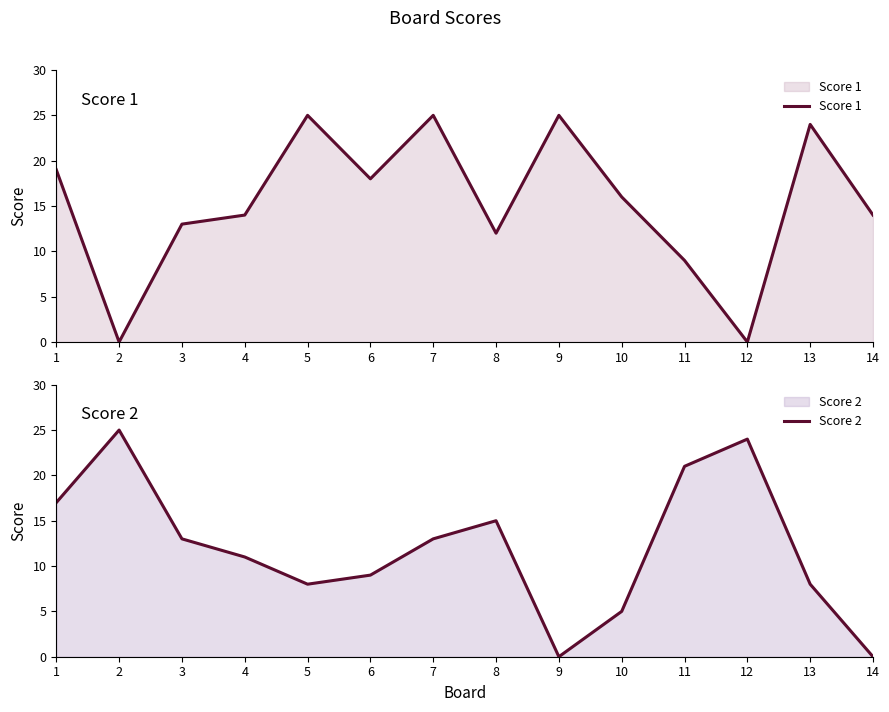

Rank the categories by Score 2 value from lowest to highest.

9, 14, 10, 5, 13, 6, 4, 3, 7, 8, 1, 11, 12, 2